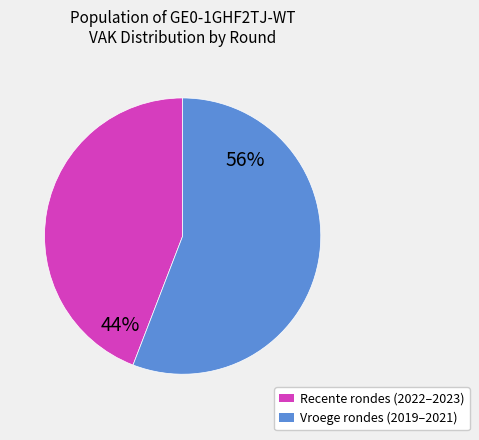

To the nearest percent, what is the difference between the largest and smallest slice percentages?

12%